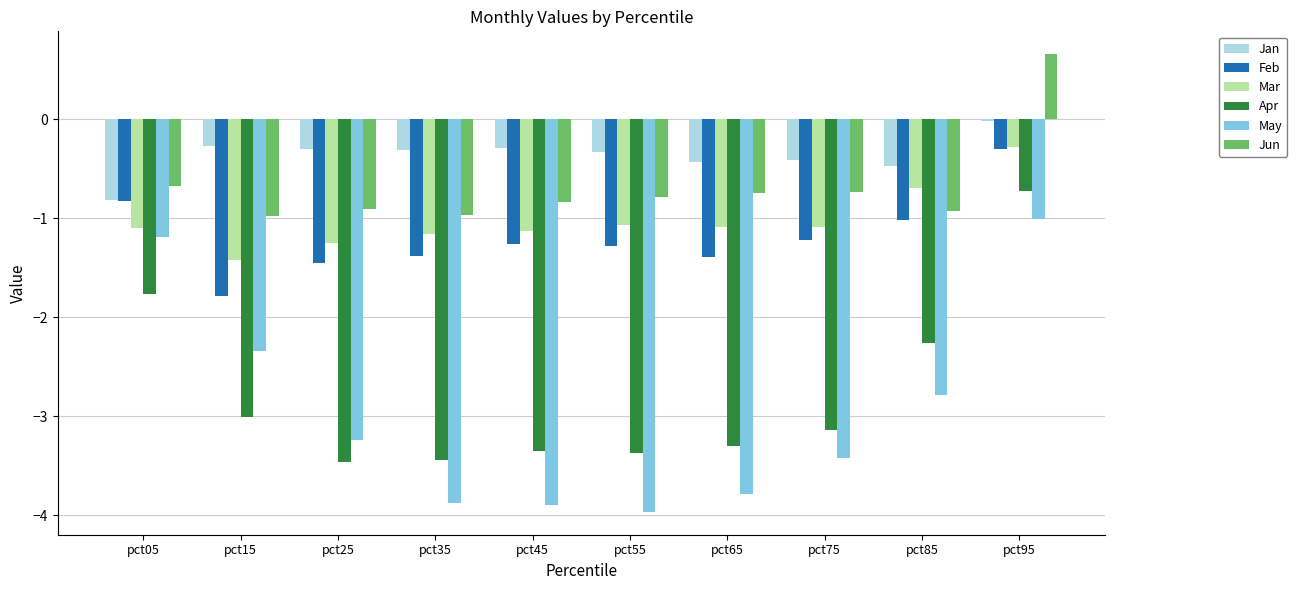

What is the value of the Mar bar at the 6th from the left?

-1.1